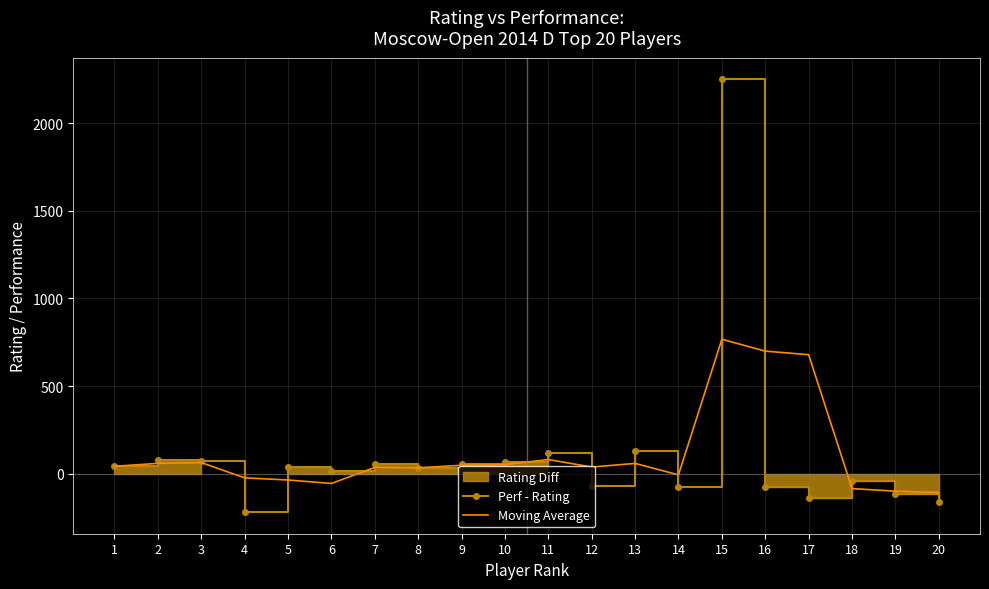

At which label does Moving Average first exceed 42?

2